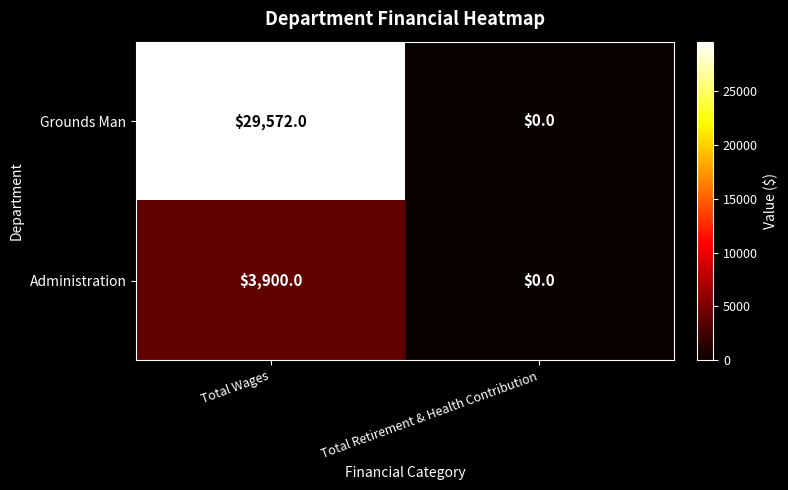

List the labels in order of Grounds Man value, largest first.

Total Wages, Total Retirement & Health Contribution